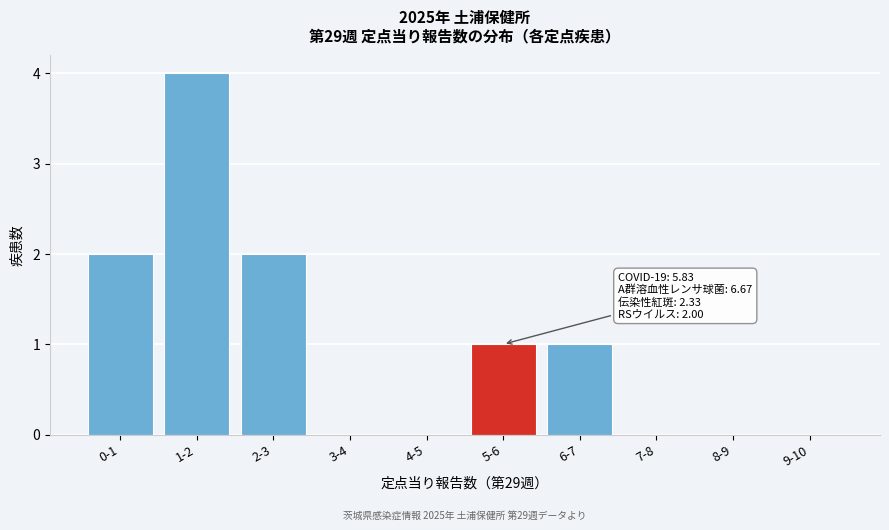

Reading right to left, what are all the values shown in this chart?

9-10=0	8-9=0	7-8=0	6-7=1	5-6=1	4-5=0	3-4=0	2-3=2	1-2=4	0-1=2